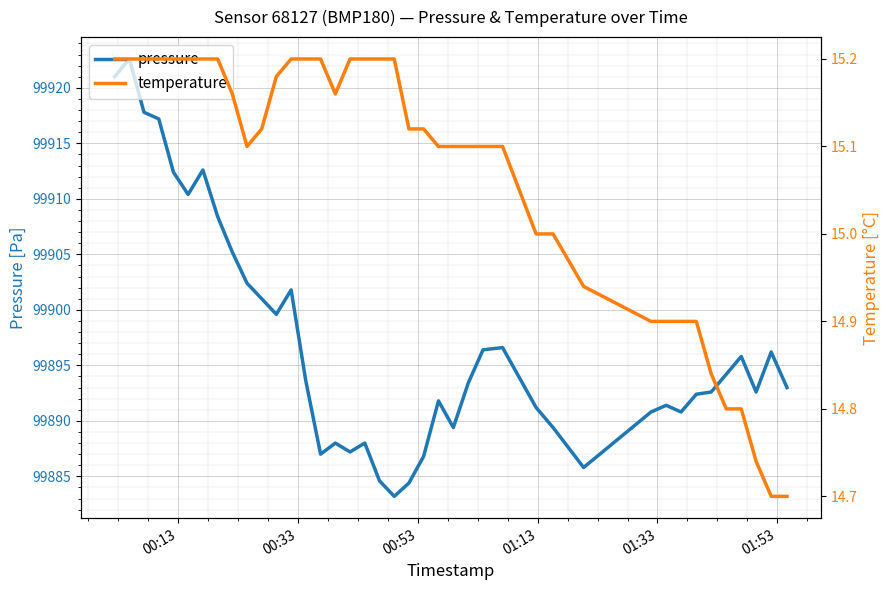

What is the sum of all temperature values?

602.6